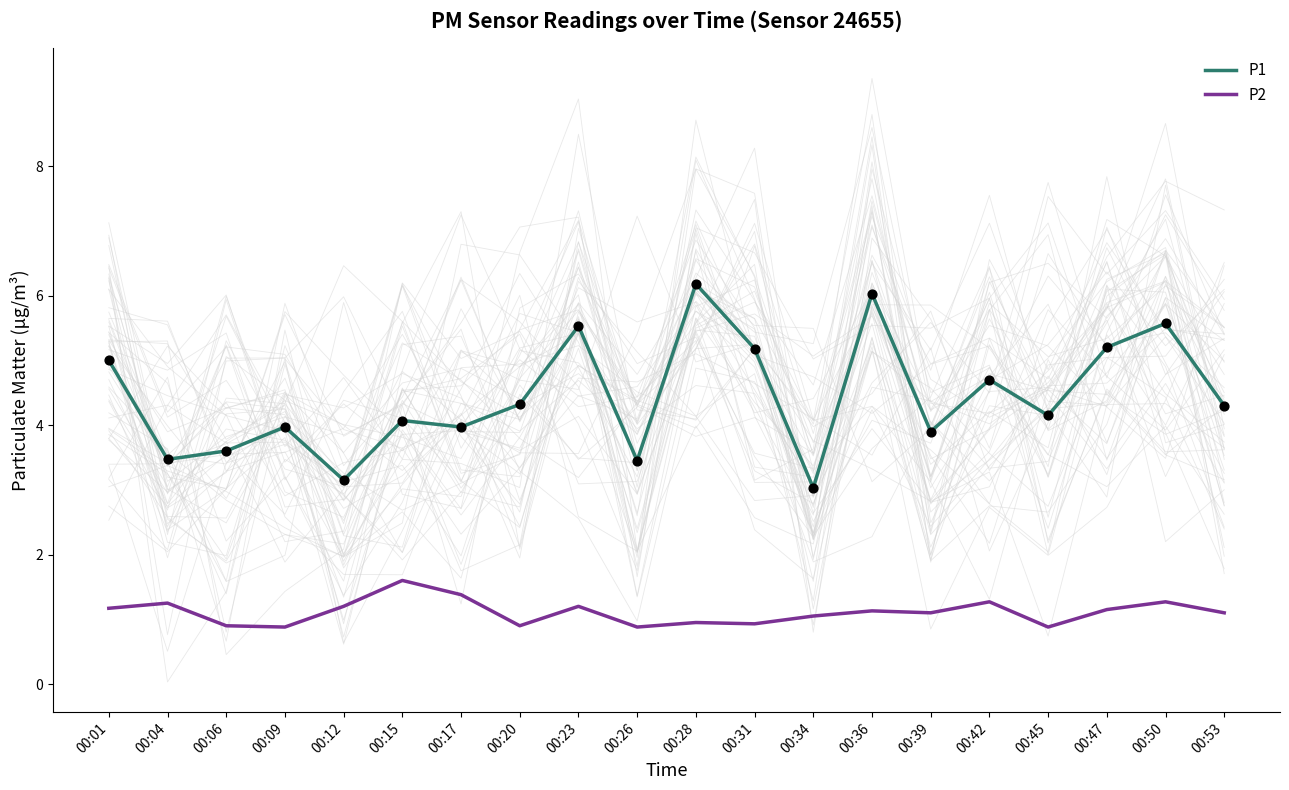

Which series has the largest total across all categories?

P1